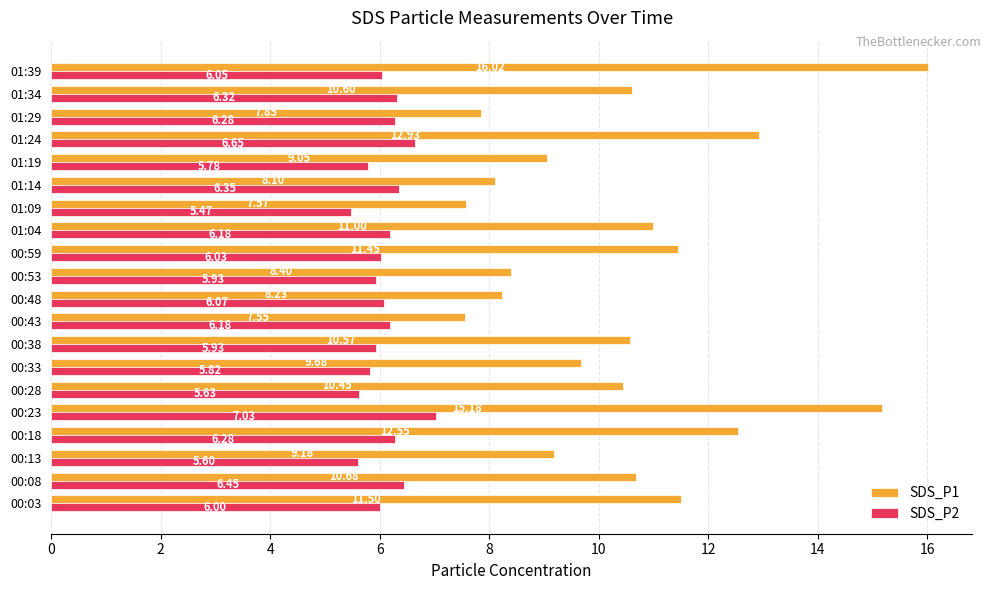

What is the difference between the second highest and second lowest values in the SDS_P1 series?

7.6